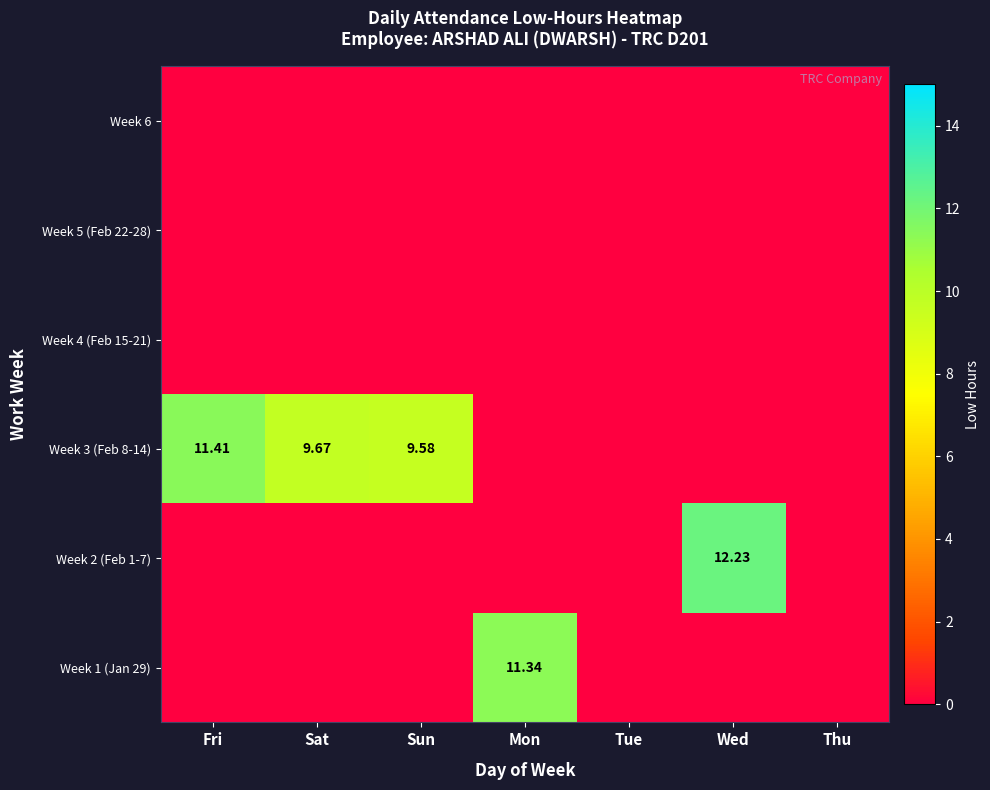

Rank the categories by Week 6 value from highest to lowest.

Fri, Sat, Sun, Mon, Tue, Wed, Thu